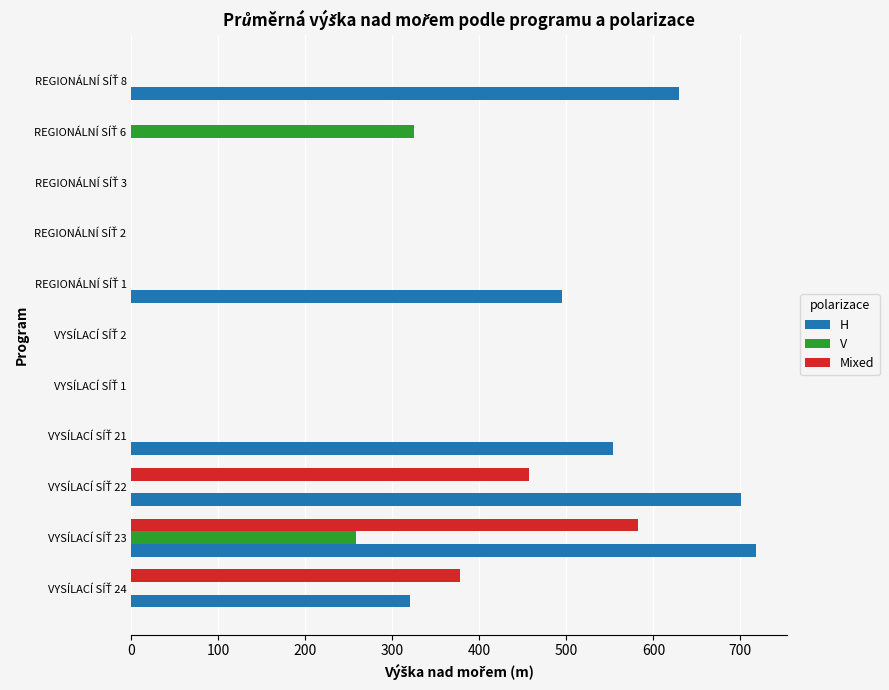

What is the greatest value displayed?

718